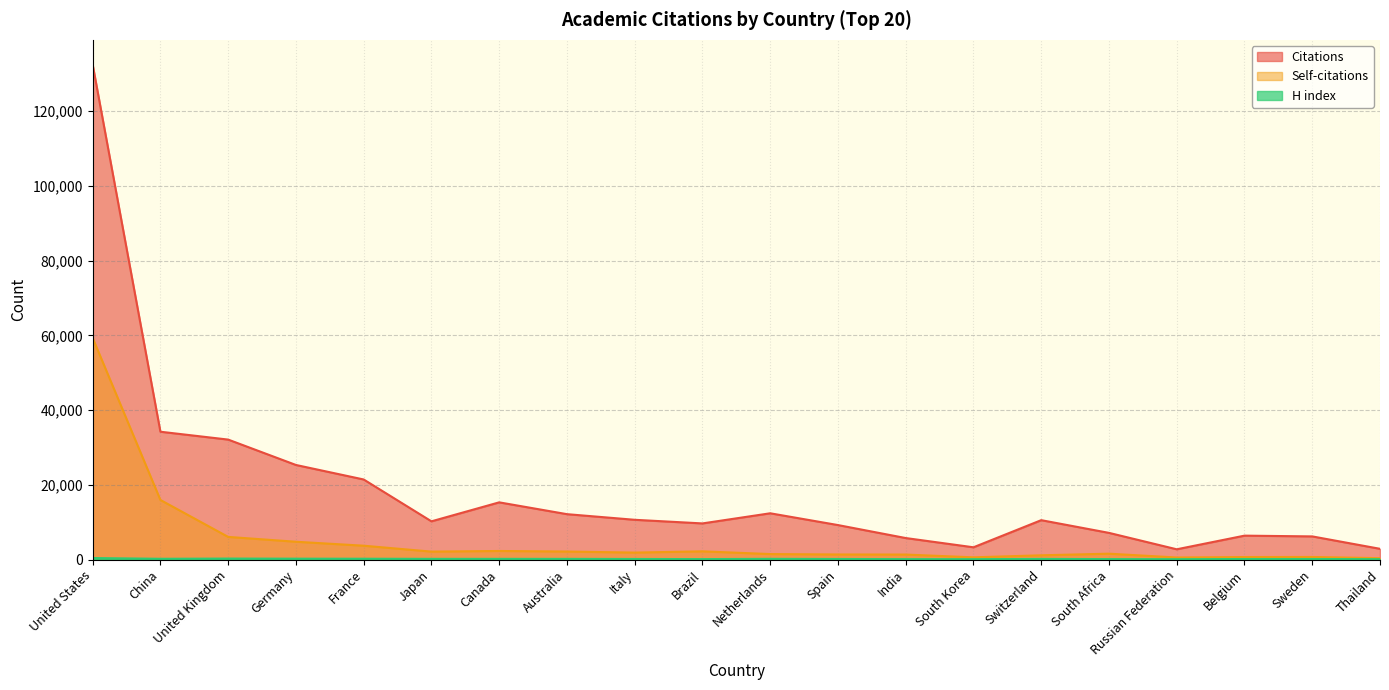

What is the spread (max minus min) of values at India?

5643